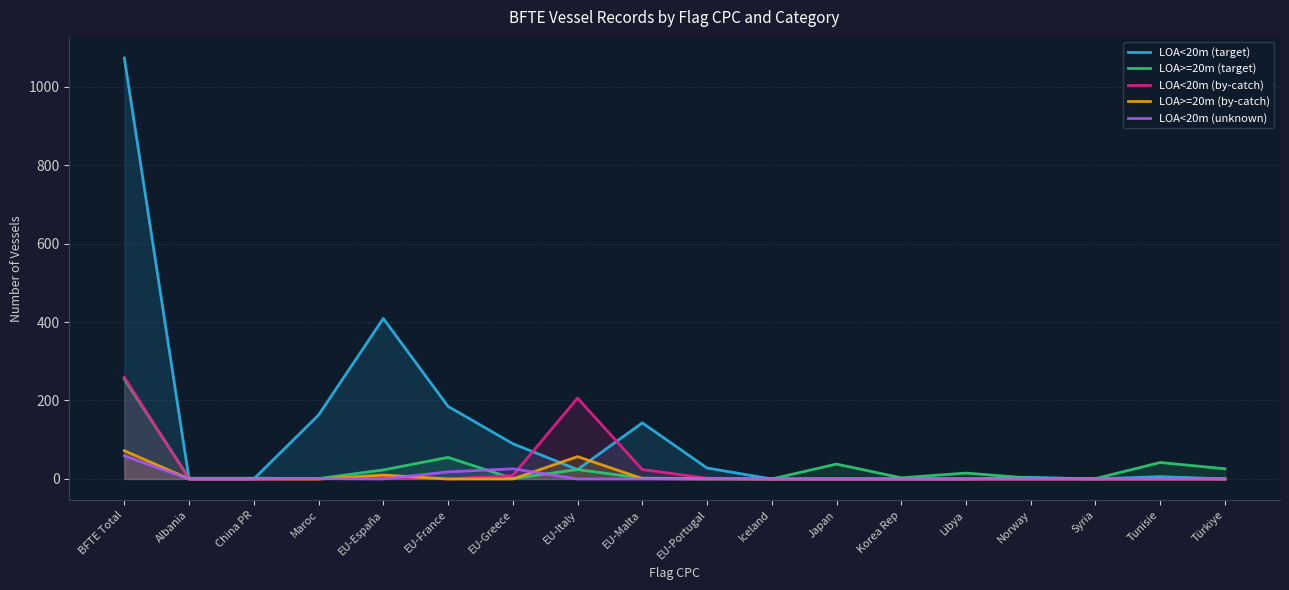

Which series has the largest total across all categories?

LOA<20m (target)